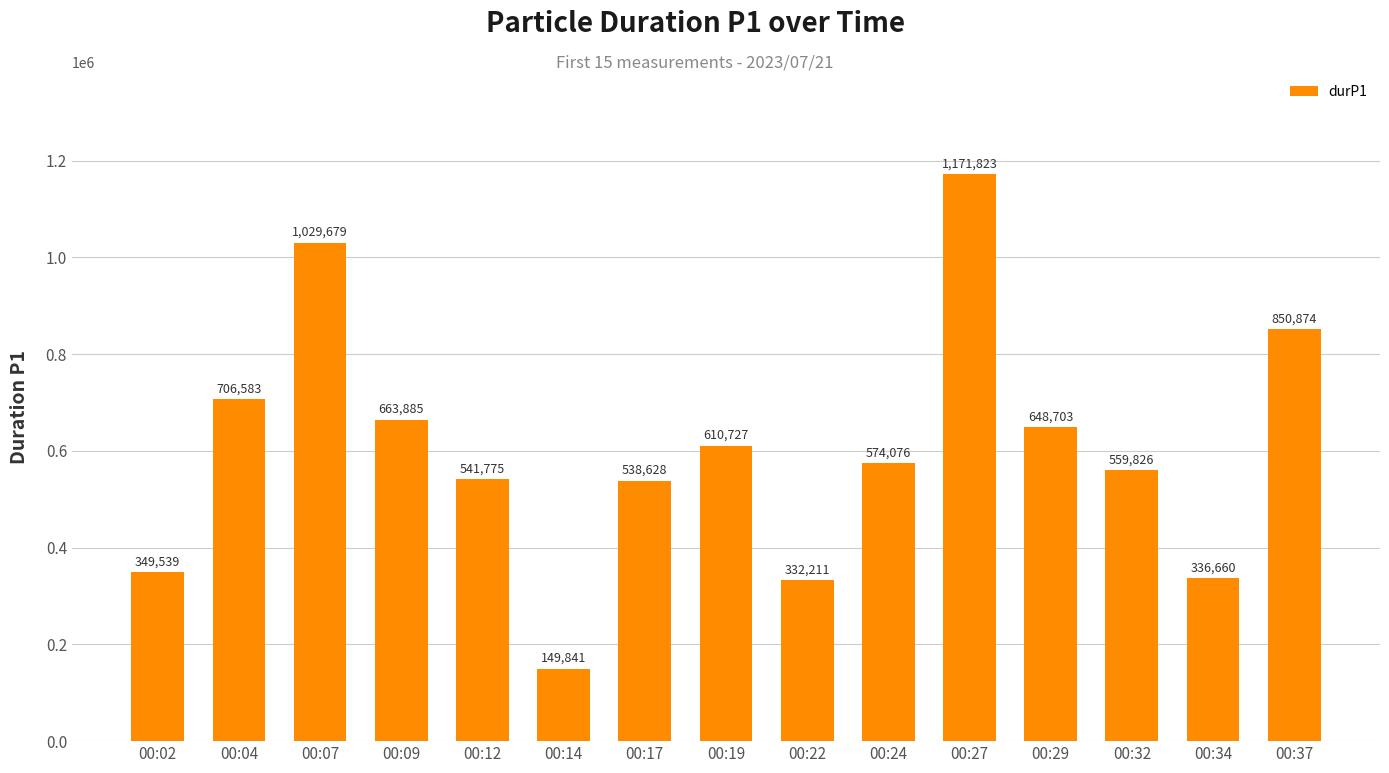

What is the difference between the maximum and minimum values?

1021982